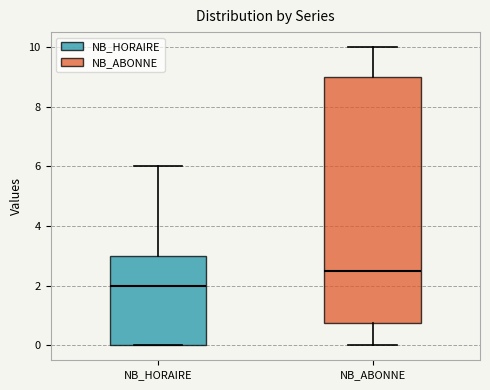

Where does the lower whisker of the box for NB_ABONNE end on the y-axis? The values are not printed on the chart, so give them approximately, as read against the axis.

0.0